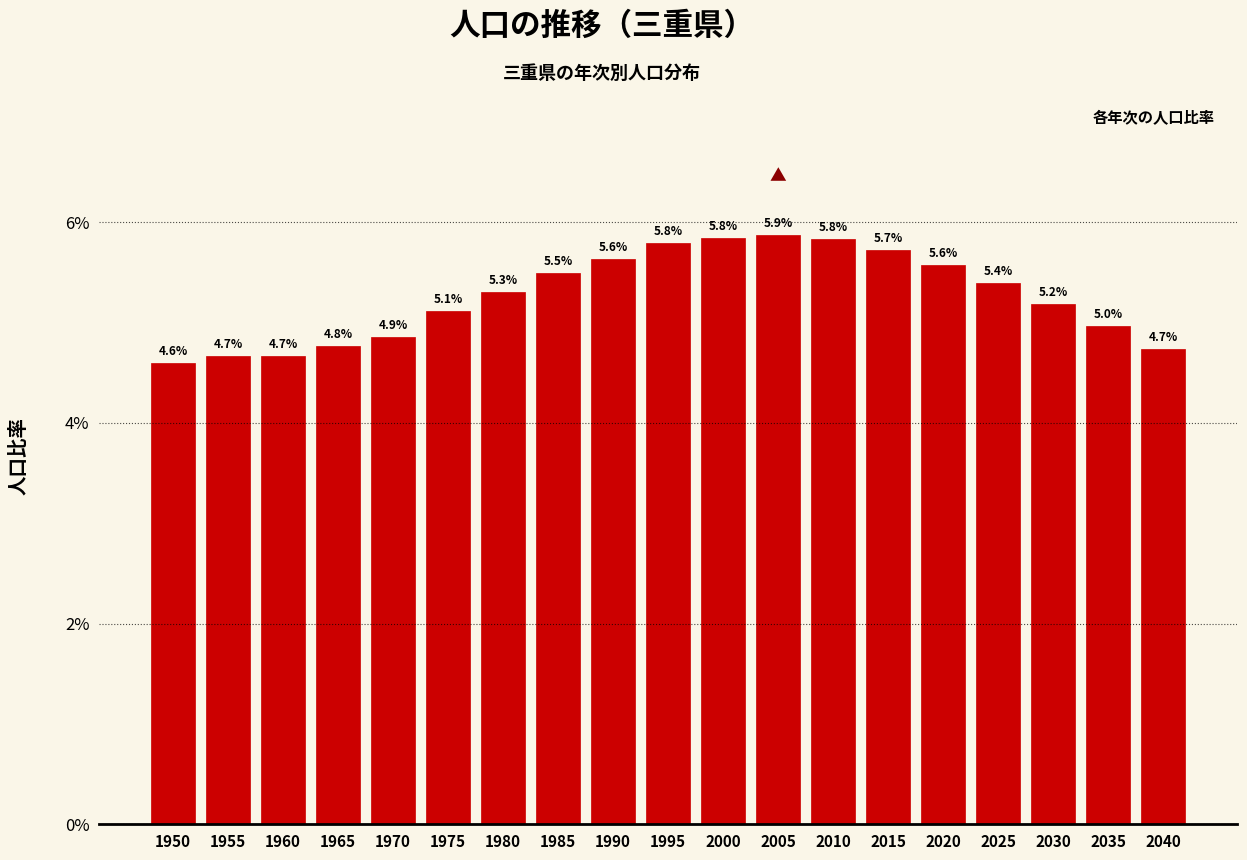

Reading left to right, extract all data points from this chart.

1950=4.6	1955=4.7	1960=4.7	1965=4.8	1970=4.9	1975=5.1	1980=5.3	1985=5.5	1990=5.6	1995=5.8	2000=5.8	2005=5.9	2010=5.8	2015=5.7	2020=5.6	2025=5.4	2030=5.2	2035=5.0	2040=4.7